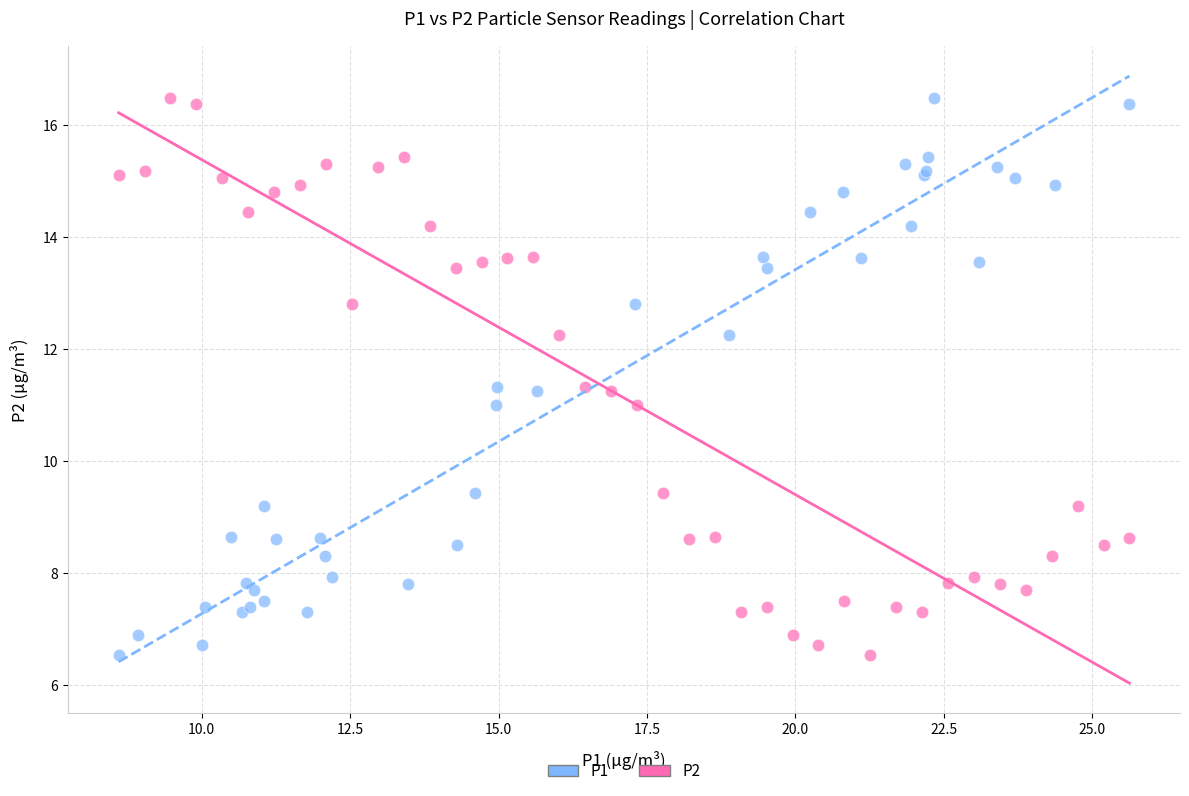

What are all the series names shown in the legend?

P1, P2